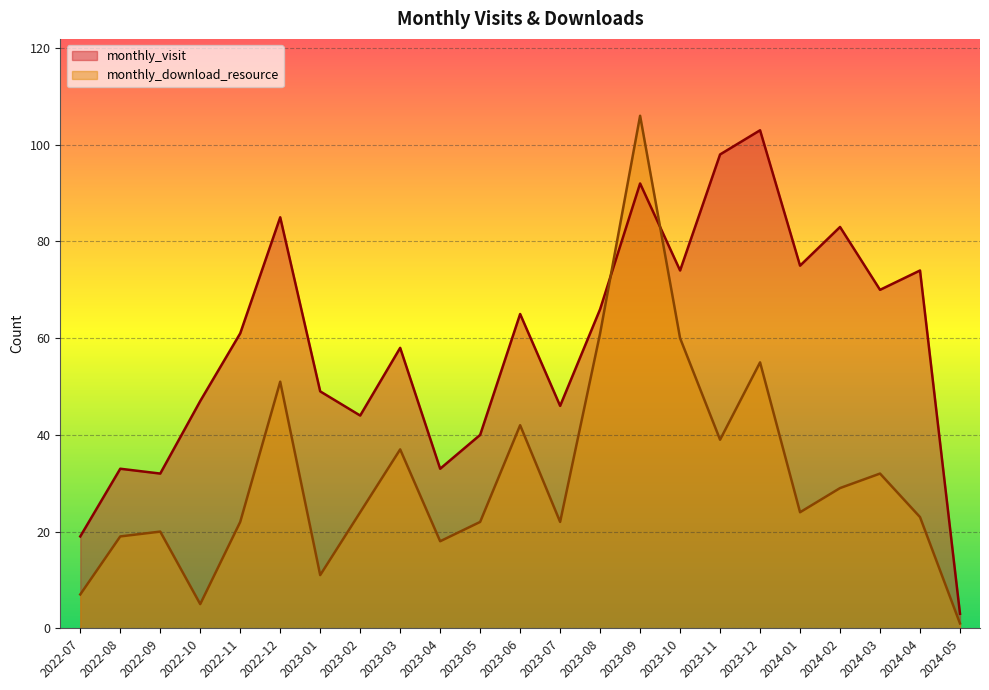

Reading right to left, transcribe all the data shown in this chart.

monthly_visit: 2024-05=3	2024-04=74	2024-03=70	2024-02=83	2024-01=75	2023-12=103	2023-11=98	2023-10=74	2023-09=92	2023-08=66	2023-07=46	2023-06=65	2023-05=40	2023-04=33	2023-03=58	2023-02=44	2023-01=49	2022-12=85	2022-11=61	2022-10=47	2022-09=32	2022-08=33	2022-07=19
monthly_download_resource: 2024-05=1	2024-04=23	2024-03=32	2024-02=29	2024-01=24	2023-12=55	2023-11=39	2023-10=60	2023-09=106	2023-08=61	2023-07=22	2023-06=42	2023-05=22	2023-04=18	2023-03=37	2023-02=24	2023-01=11	2022-12=51	2022-11=22	2022-10=5	2022-09=20	2022-08=19	2022-07=7